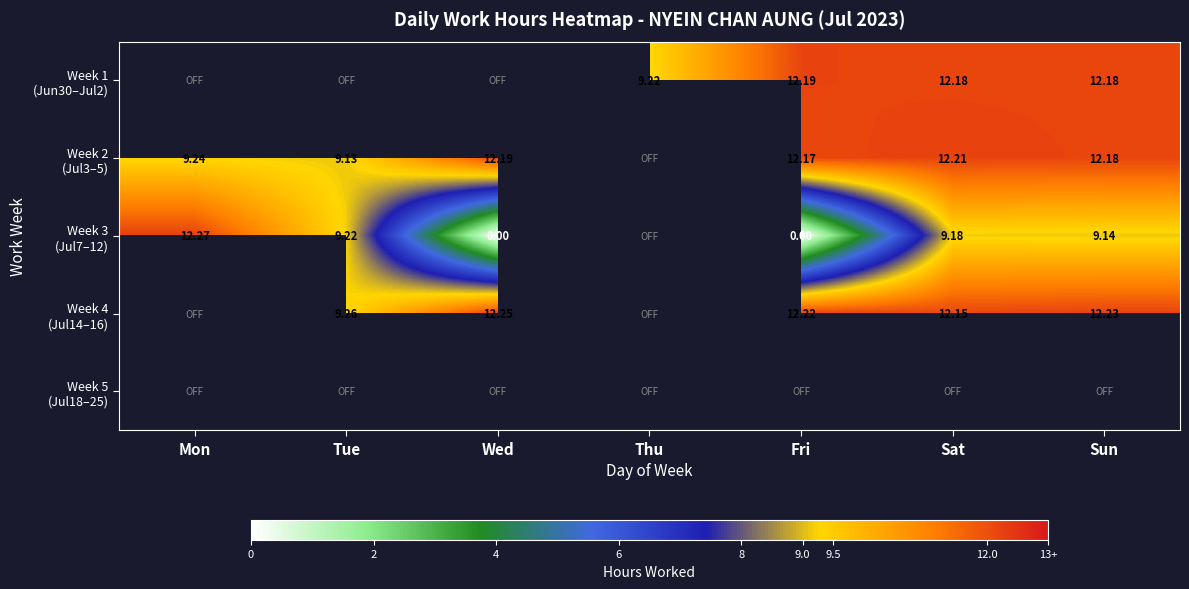

The Week 4 (Jul14–16) series shows 9.3 at Tue. True or false?

True